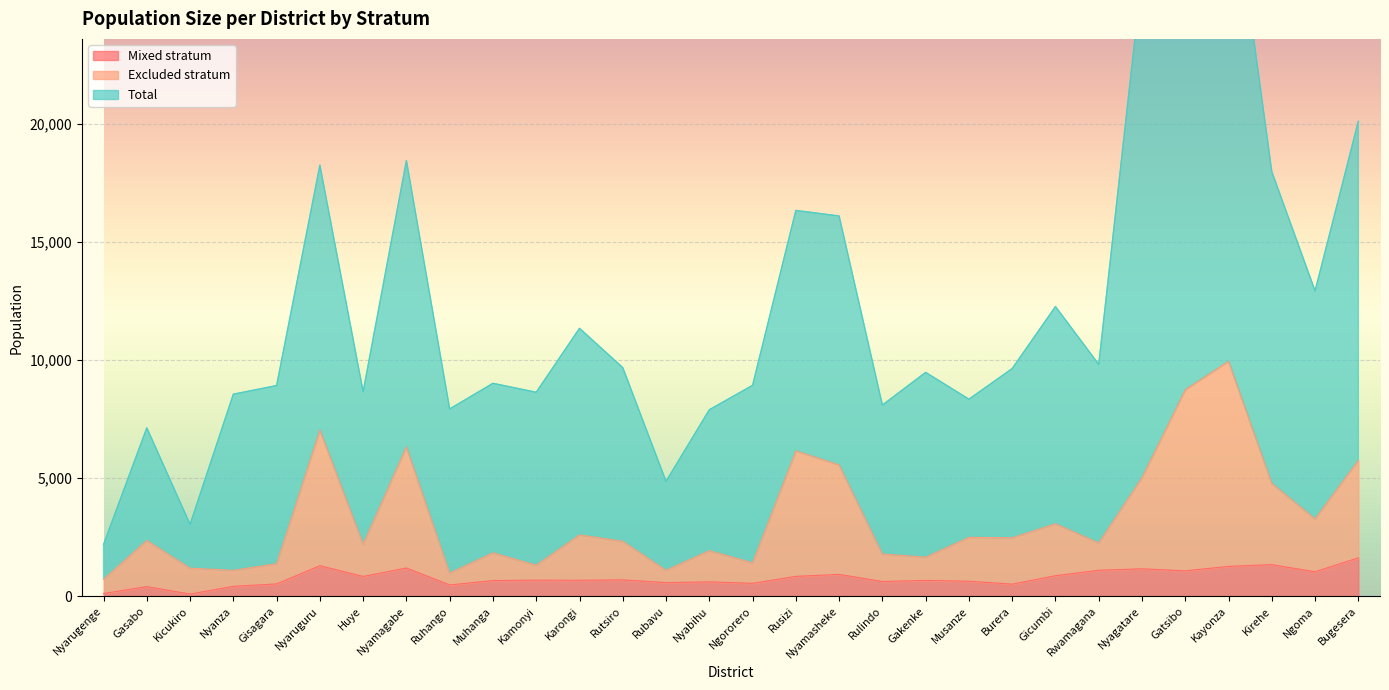

What is the minimum value shown in the chart?

90